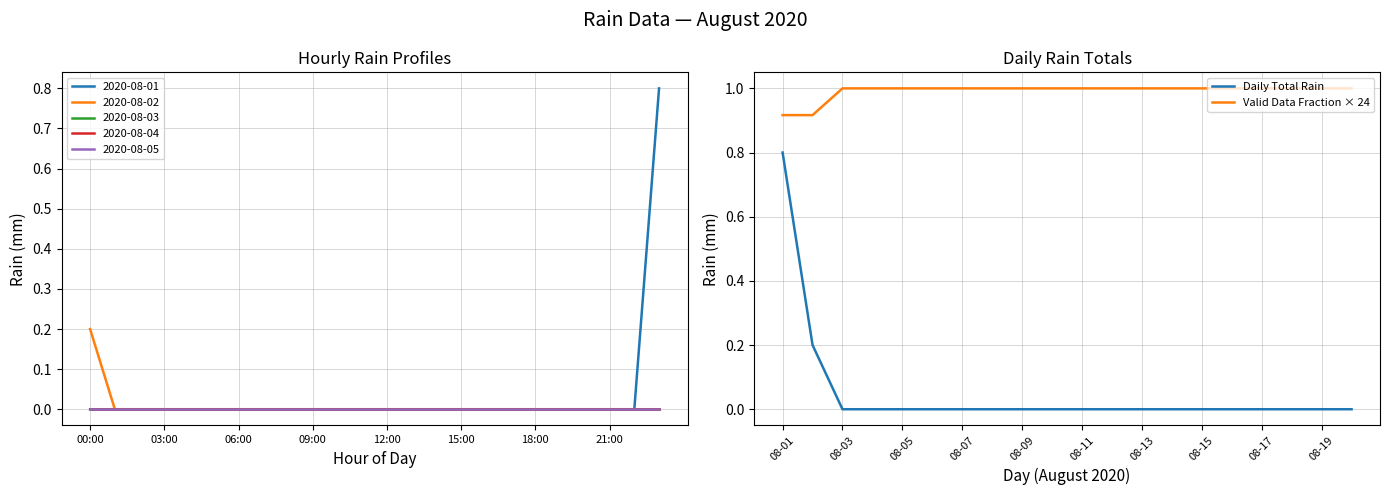

Is this an area chart (filled region under the line)?

No